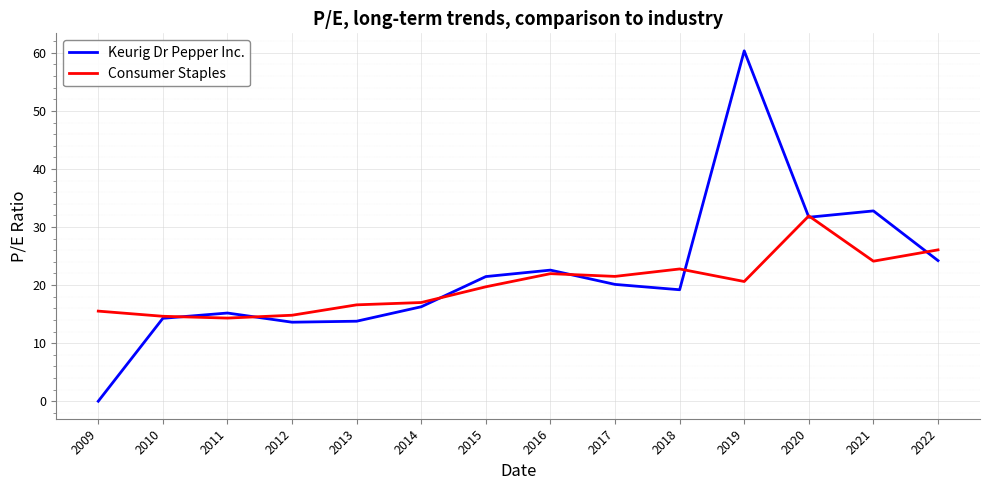

True or false: Consumer Staples has a value of 22.0 at 2016.

True